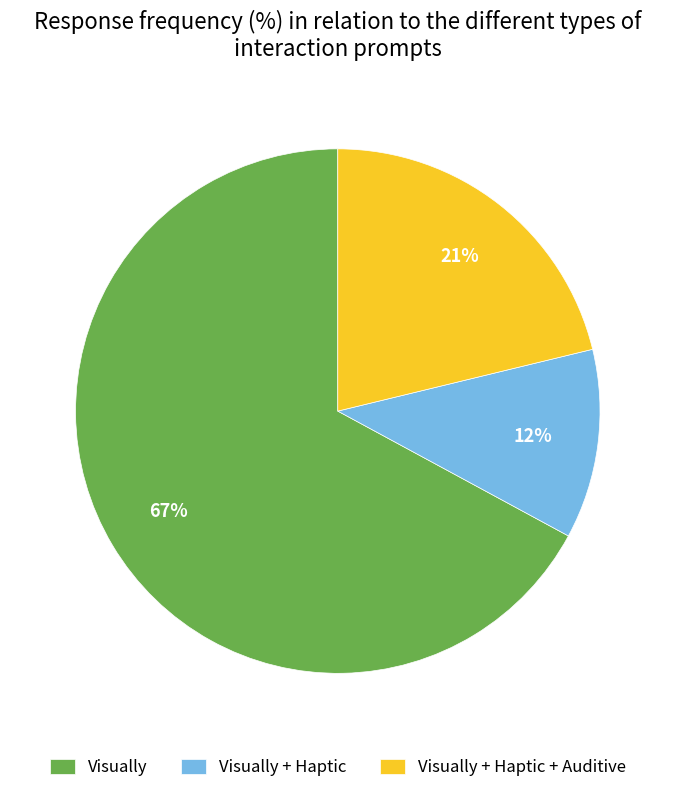

Count the number of slices in the pie.

3